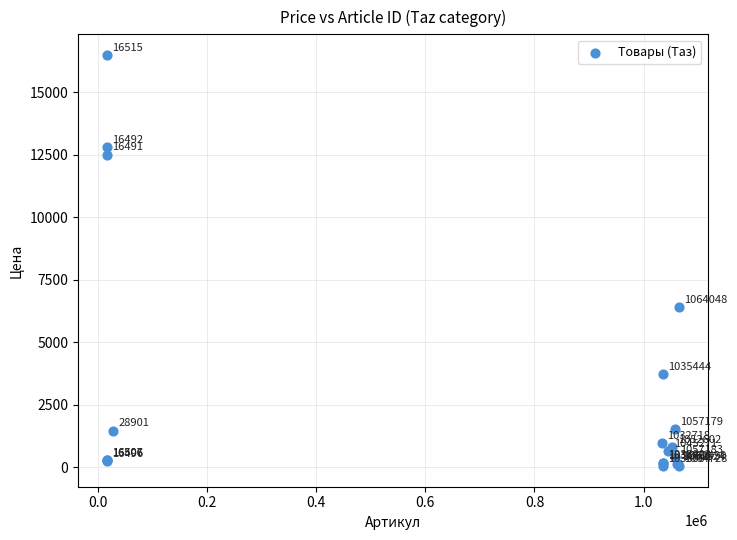

What Y value in the scatter plot is closest to 8261?

6409